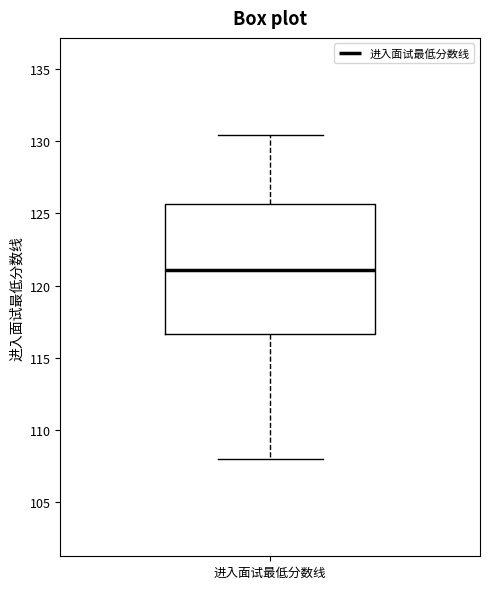

Transcribe this box plot: give where the median line is, the range the box spans, and where the two whiskers end, as read against the y-axis. The values are not printed on the chart, so give them approximately, as read against the axis.

median 121.0, box 116.5 to 125.5, whiskers 108.0 to 130.5